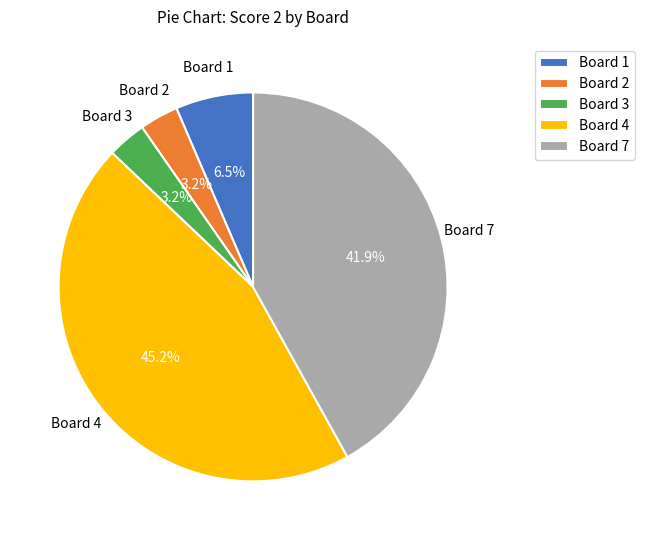

Is there a majority slice in this chart?

No